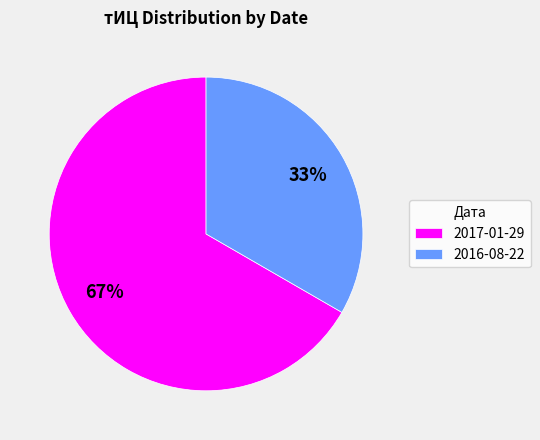

Do 2016-08-22 and 2017-01-29 together represent more than half of the pie?

Yes